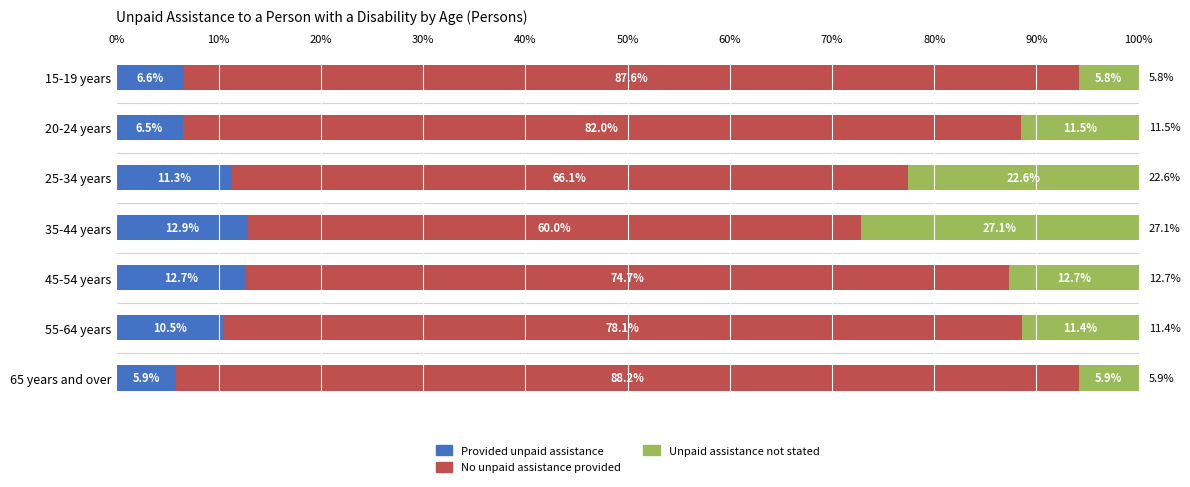

What is the lowest value of the Provided unpaid assistance series?

5.9